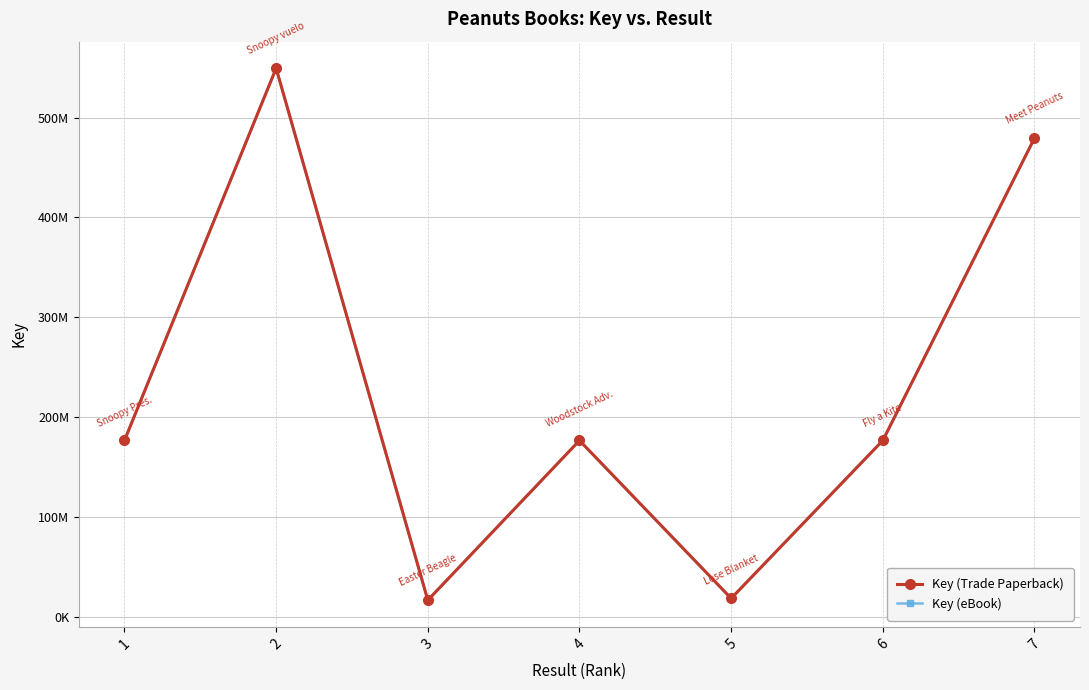

Does the chart have visible grid lines?

Yes